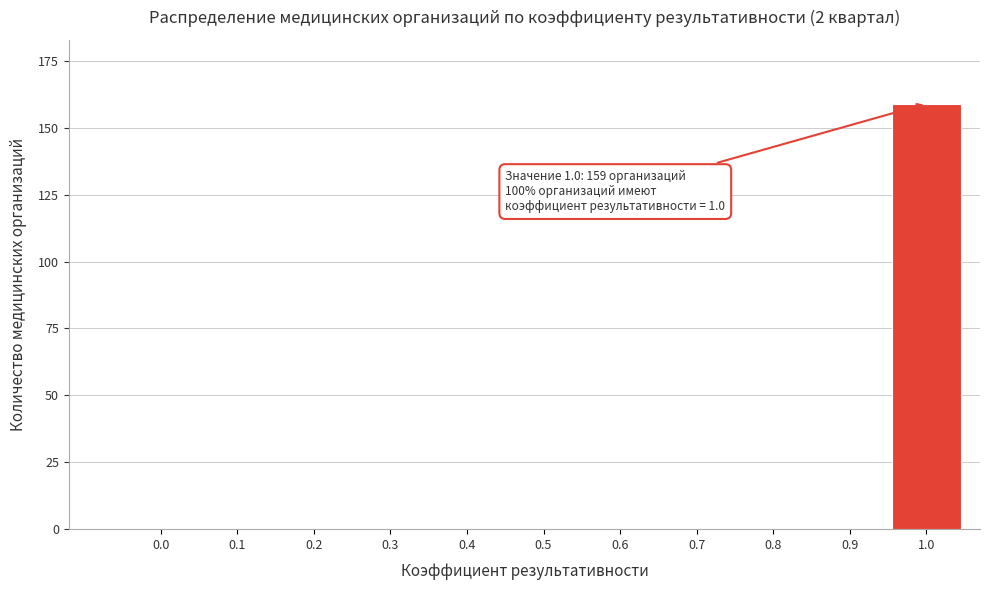

Reading left to right, extract all data points from this chart.

0.0=0	0.1=0	0.2=0	0.3=0	0.4=0	0.5=0	0.6=0	0.7=0	0.8=0	0.9=0	1.0=159